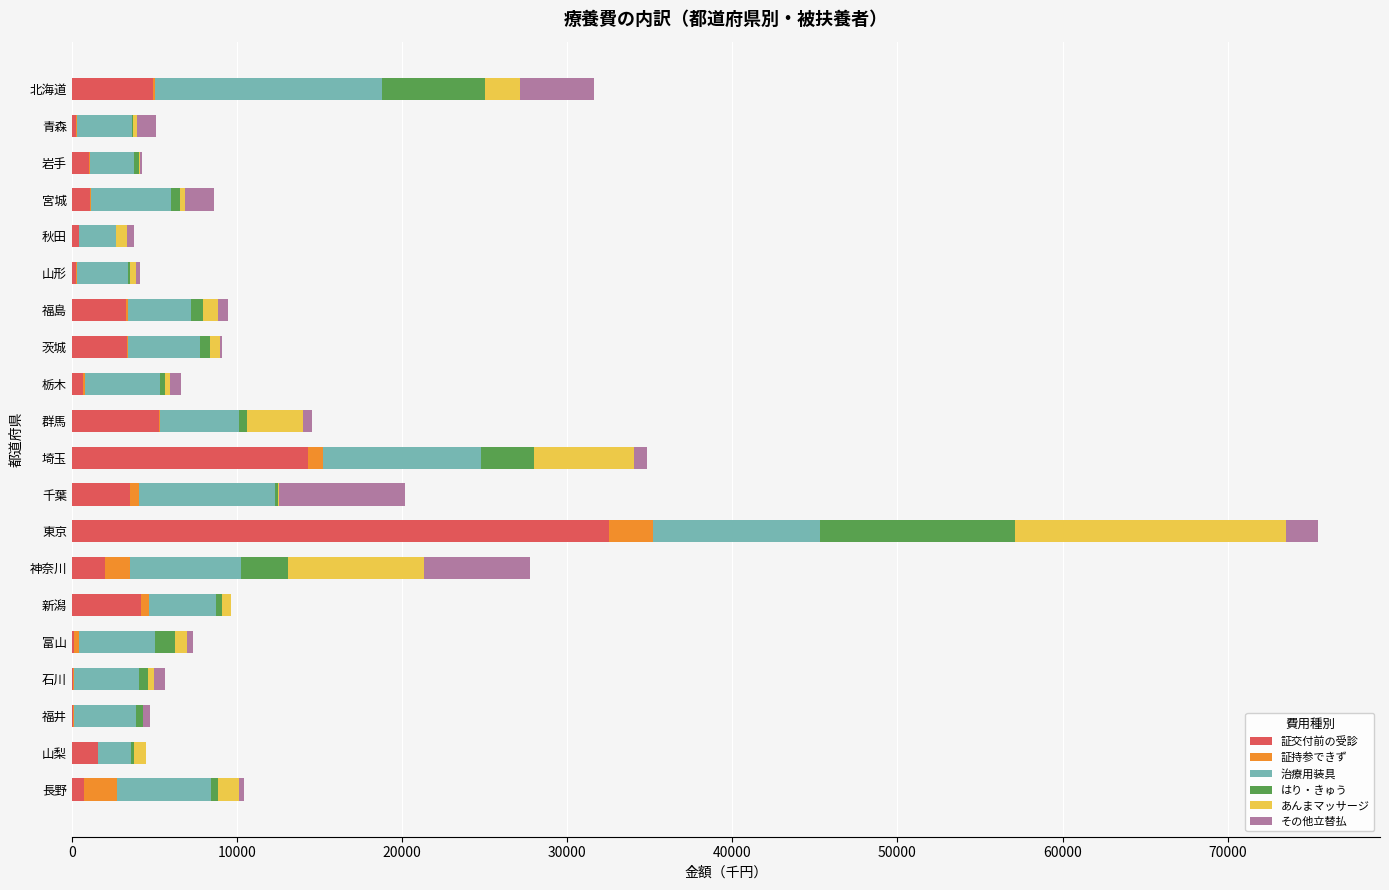

Which category has the highest value in the 証交付前の受診 series?

東京